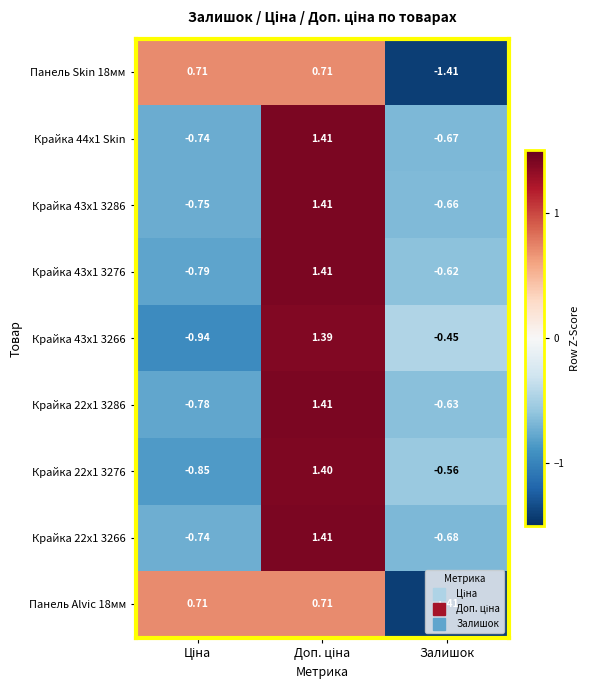

Which label corresponds to the smallest value in the chart?

Залишок